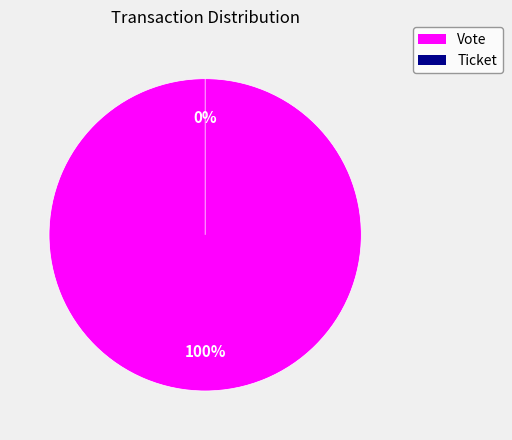

Does Vote represent more than half of the total?

Yes